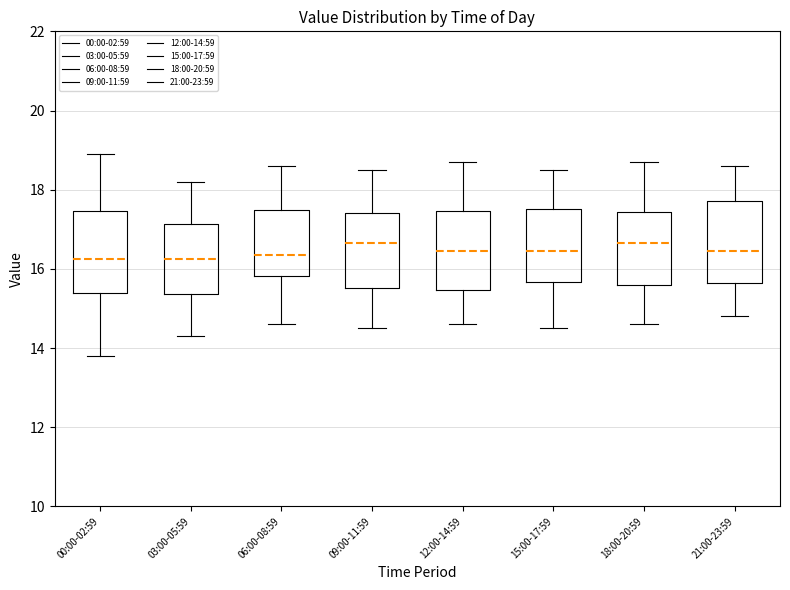

Where does the lower whisker of the box for 12:00-14:59 end on the y-axis? The values are not printed on the chart, so give them approximately, as read against the axis.

14.6